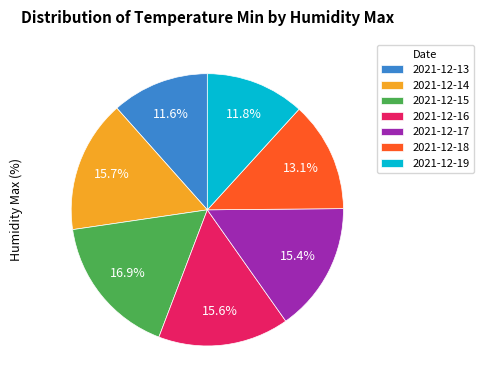

What is the largest slice in the pie chart?

2021-12-15